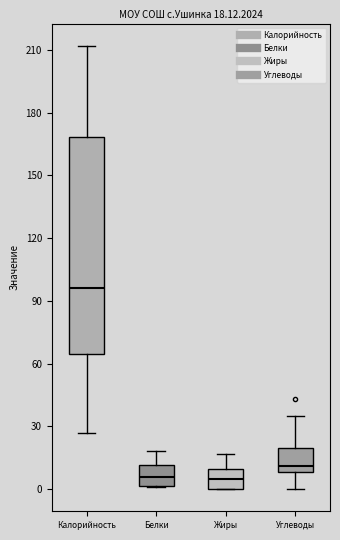

Which box has the highest median line?

Калорийность